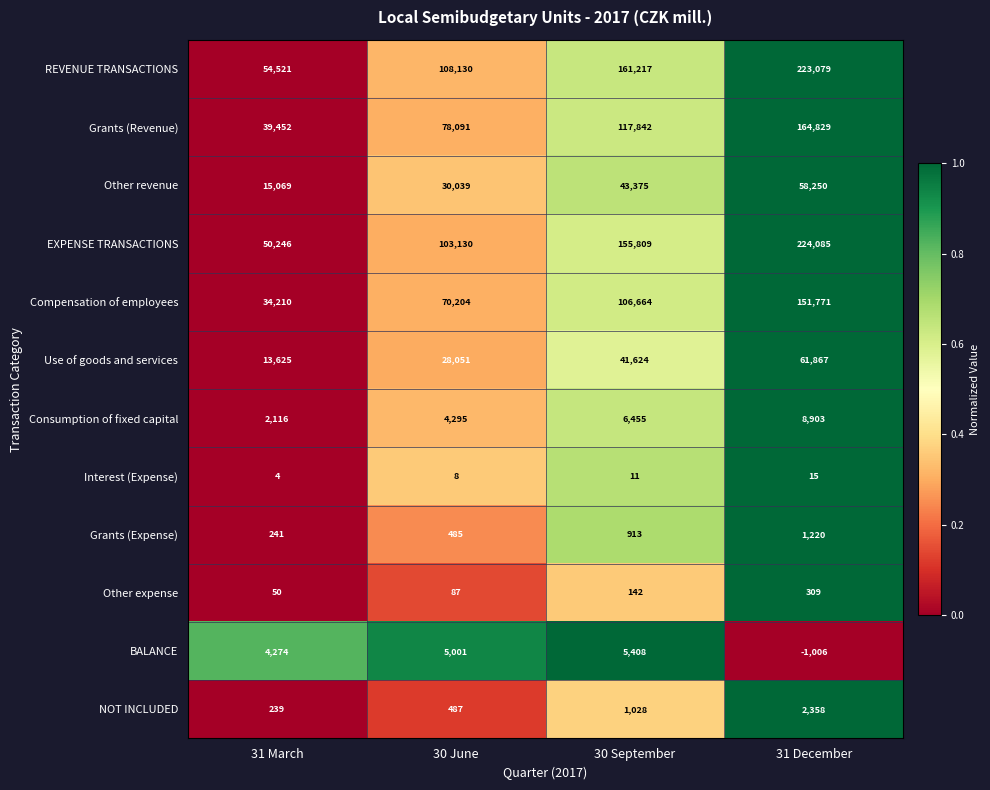

Which series has the largest range (max minus min)?

EXPENSE TRANSACTIONS